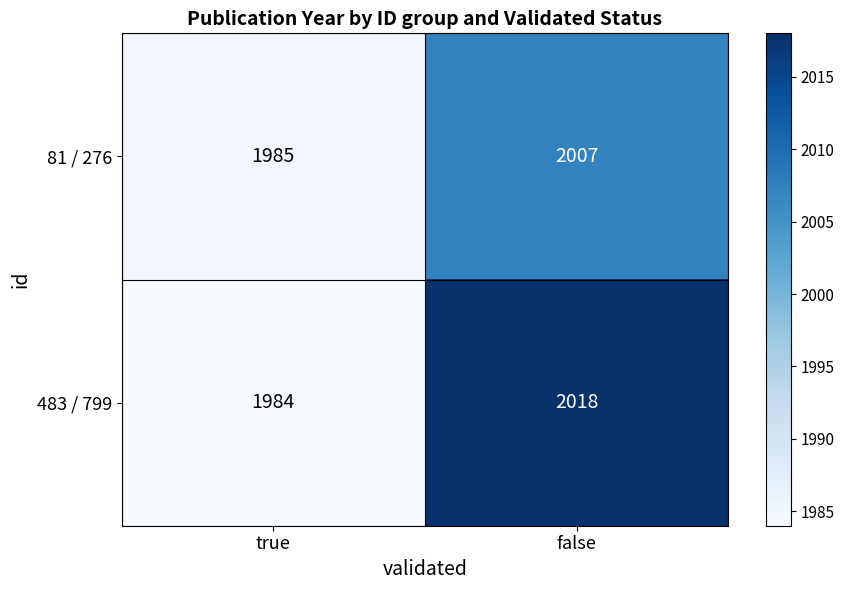

What is the smallest value displayed?

1984